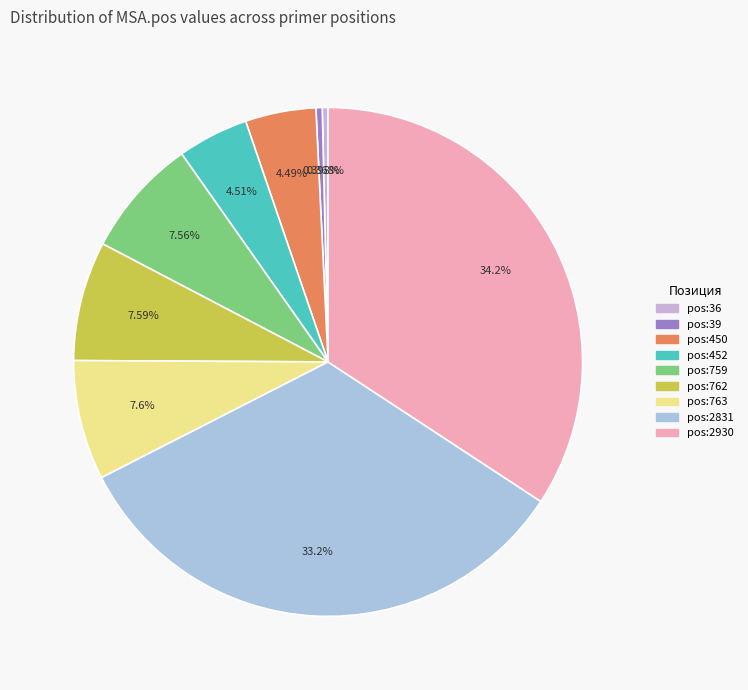

Approximately how many times larger is the value at pos:762 compared to pos:2831?

0.2